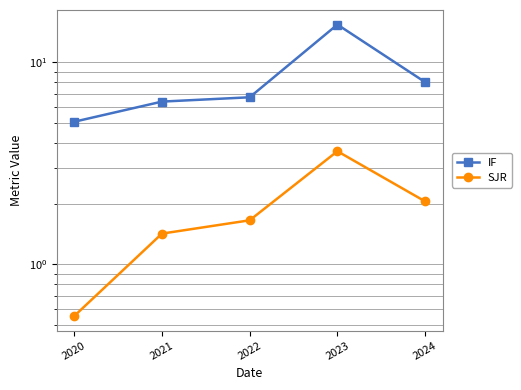

Reading left to right, list all the values displayed in this chart.

IF: 5.1	6.4	6.7	15.4	8.0
SJR: 0.6	1.4	1.7	3.6	2.1